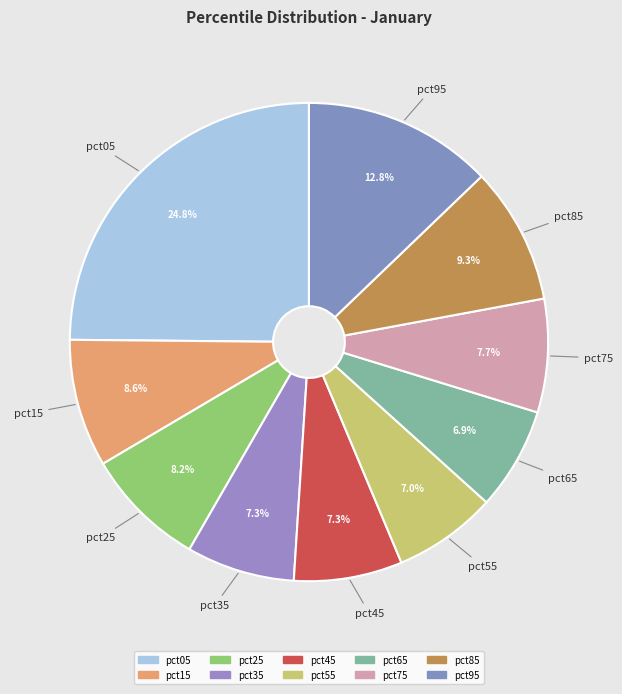

To the nearest percent, what percentage of the pie is pct25?

8%